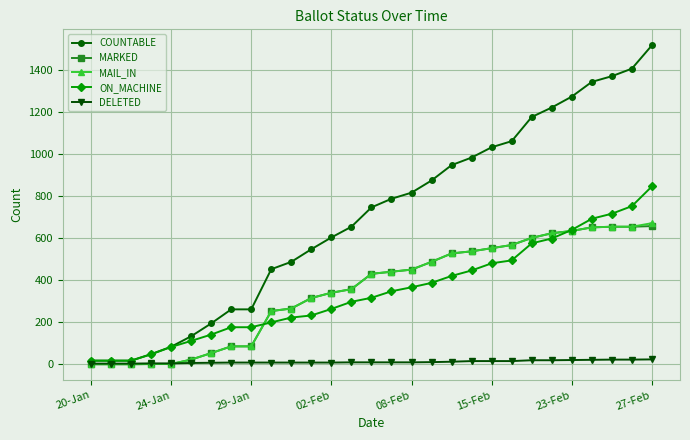

What is the difference between the maximum and minimum values in the DELETED series?

20